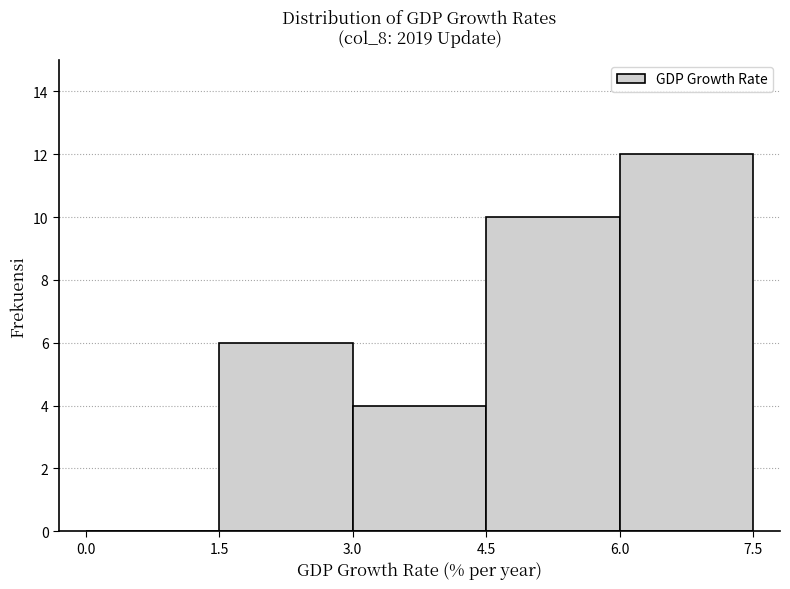

Reading left to right, list every bar in this chart as the range it spans on the x-axis followed by its height. The values are not printed on the chart, so give them approximately, as read against the axis.

0.0 to 1.5: 0
1.5 to 3.0: 6
3.0 to 4.5: 4
4.5 to 6.0: 10
6.0 to 7.5: 12